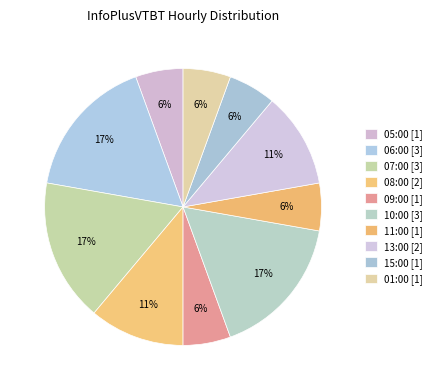

True or false: 15:00 accounts for 6% of the total.

True